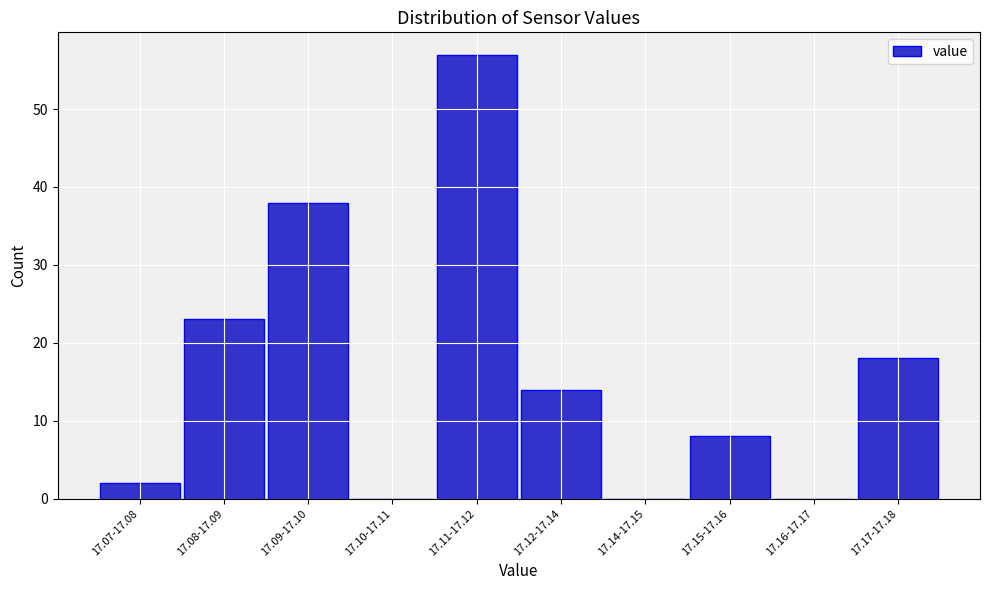

Reading right to left, what are all the values shown in this chart?

17.17-17.18=18	17.16-17.17=0	17.15-17.16=8	17.14-17.15=0	17.12-17.14=14	17.11-17.12=57	17.10-17.11=0	17.09-17.10=38	17.08-17.09=23	17.07-17.08=2